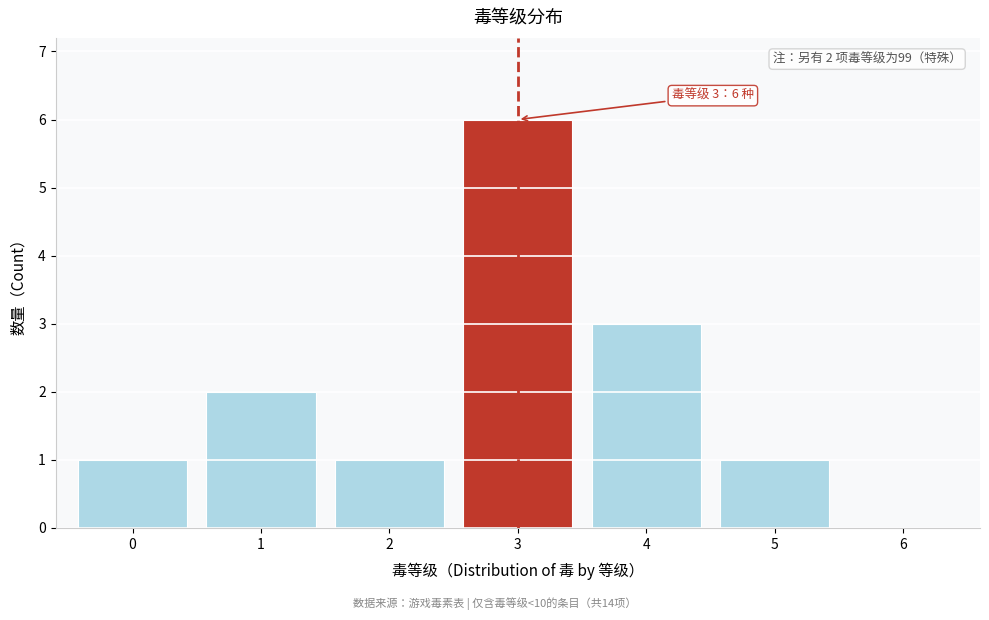

Over which range of the x-axis is the bar tallest?

2.5 to 3.5